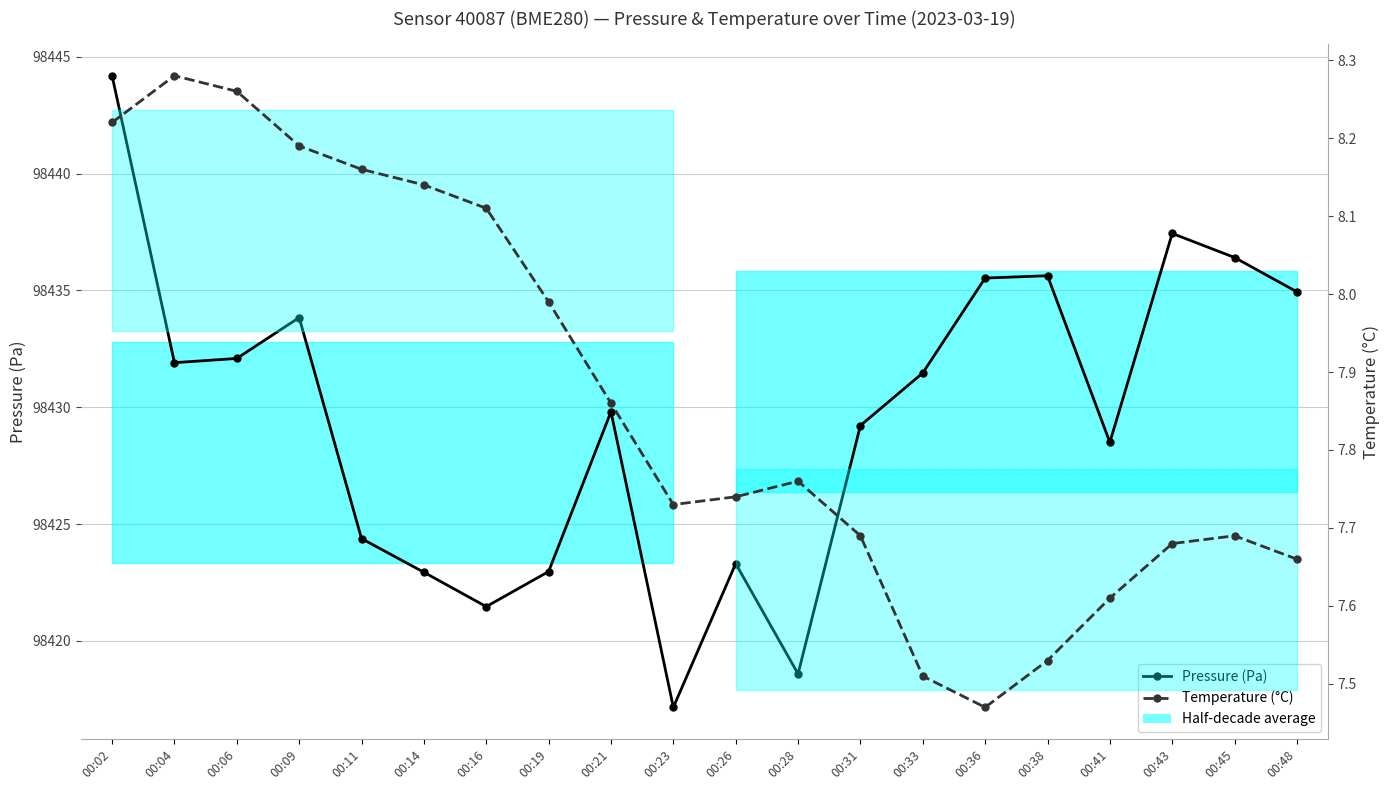

How many series are shown in this chart?

2